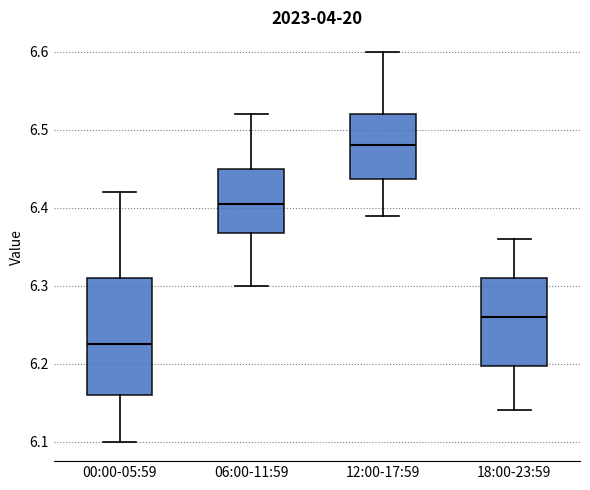

Where is the lower edge of the box for 12:00-17:59 on the y-axis? The values are not printed on the chart, so give them approximately, as read against the axis.

6.44